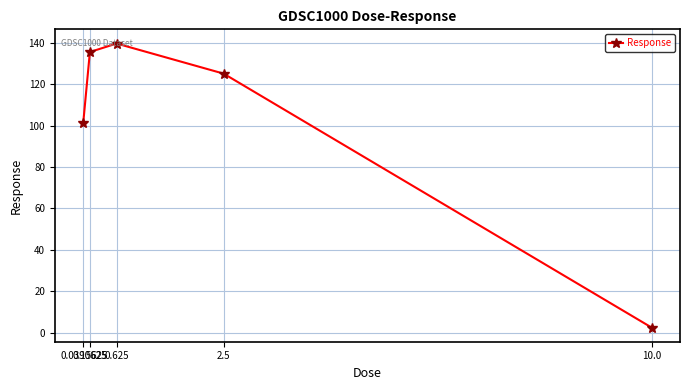

What position from the left is 0.625?

3